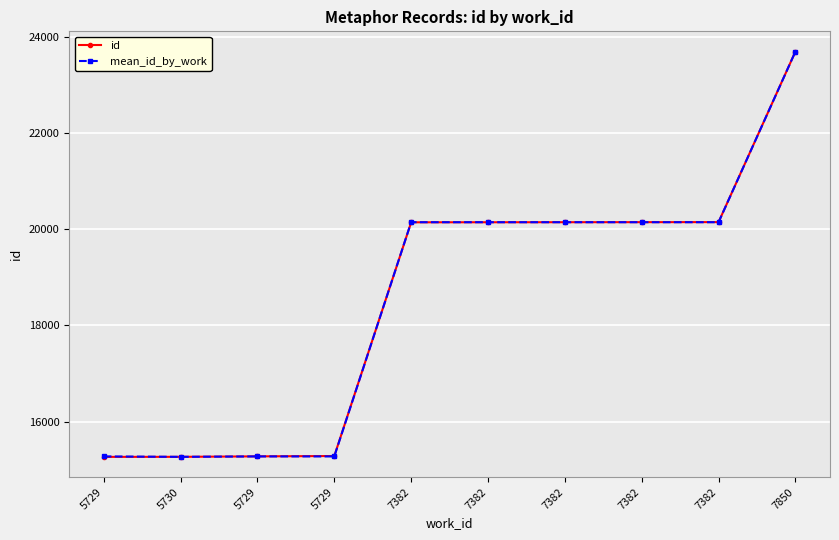

What are all the series names shown in the legend?

id, mean_id_by_work